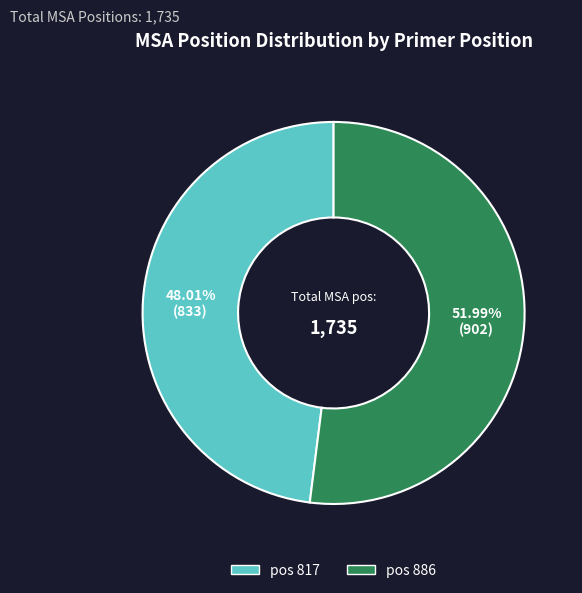

Is there a majority slice in this chart?

Yes